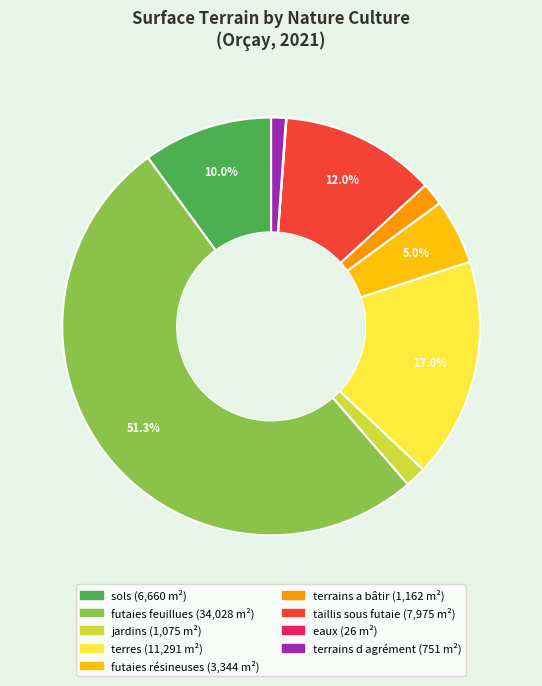

How much of the chart is everything except terres?

83.0%